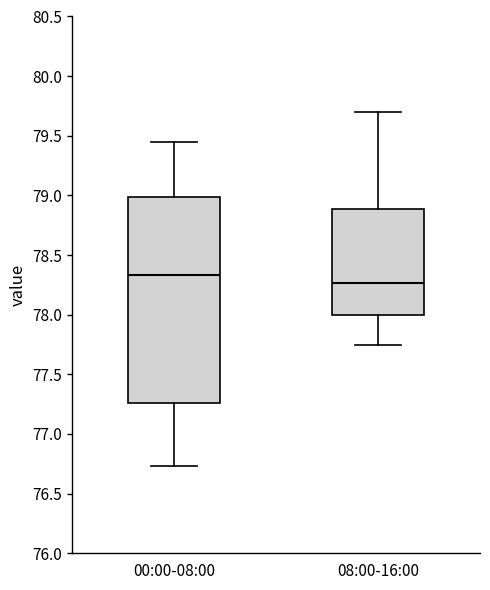

Where is the upper edge of the box for 08:00-16:00 on the y-axis? The values are not printed on the chart, so give them approximately, as read against the axis.

78.90